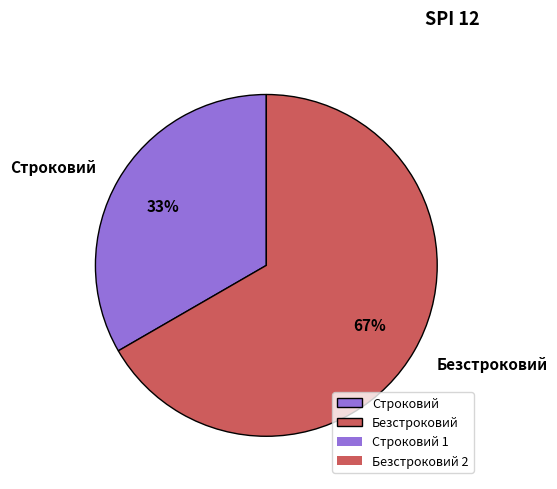

Which slice is the largest?

Безстроковий